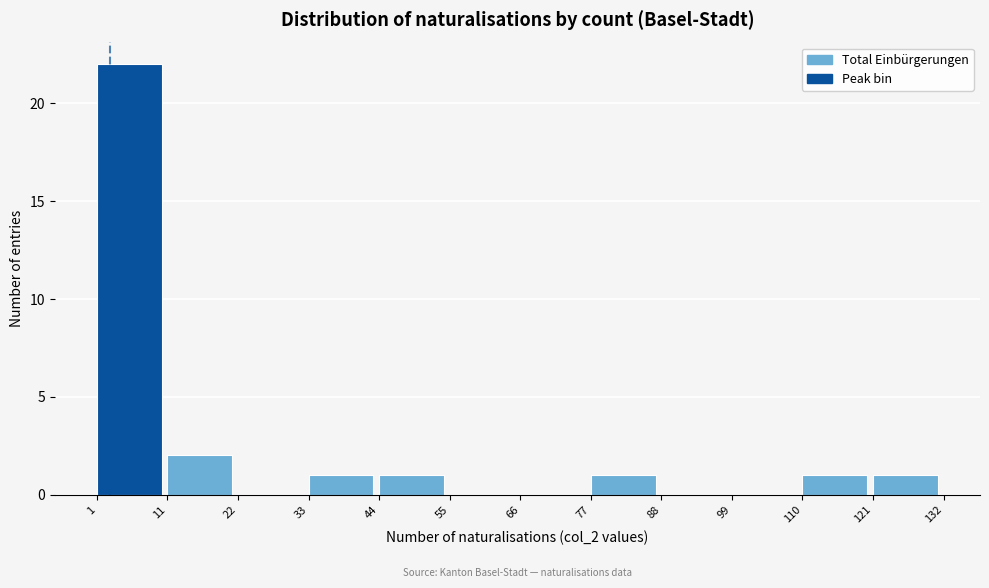

How tall is the bar that spans 77 to 88 on the x-axis? The values are not printed on the chart, so give them approximately, as read against the axis.

1